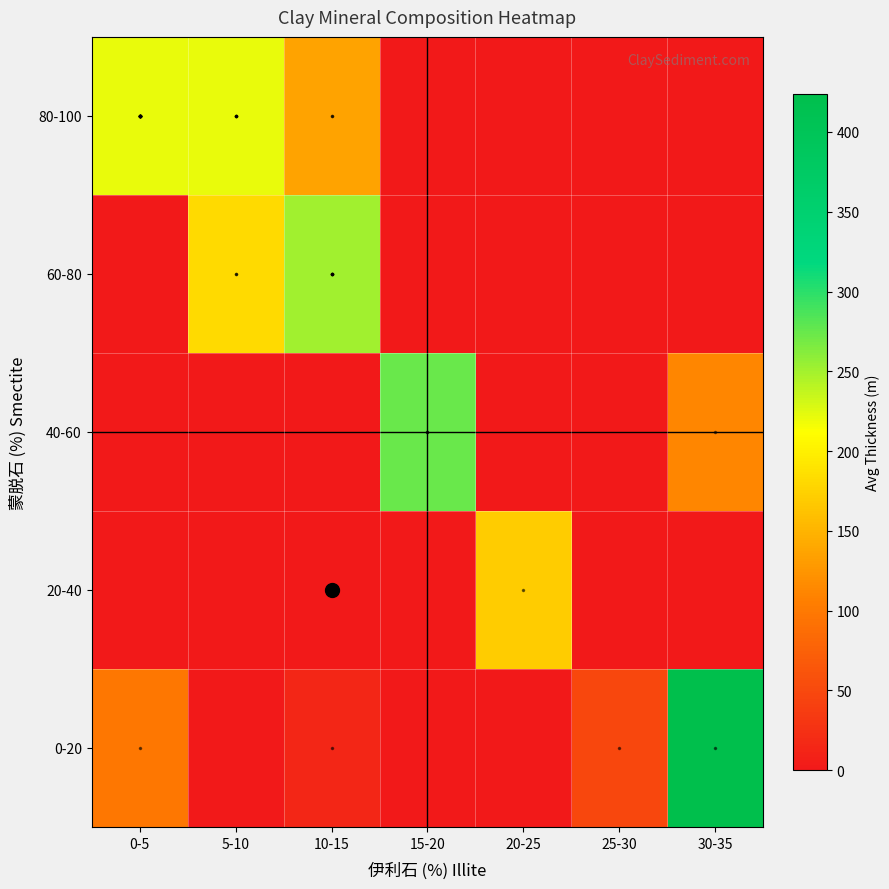

Which series changed the most between 20-25 and 30-35?

0-20